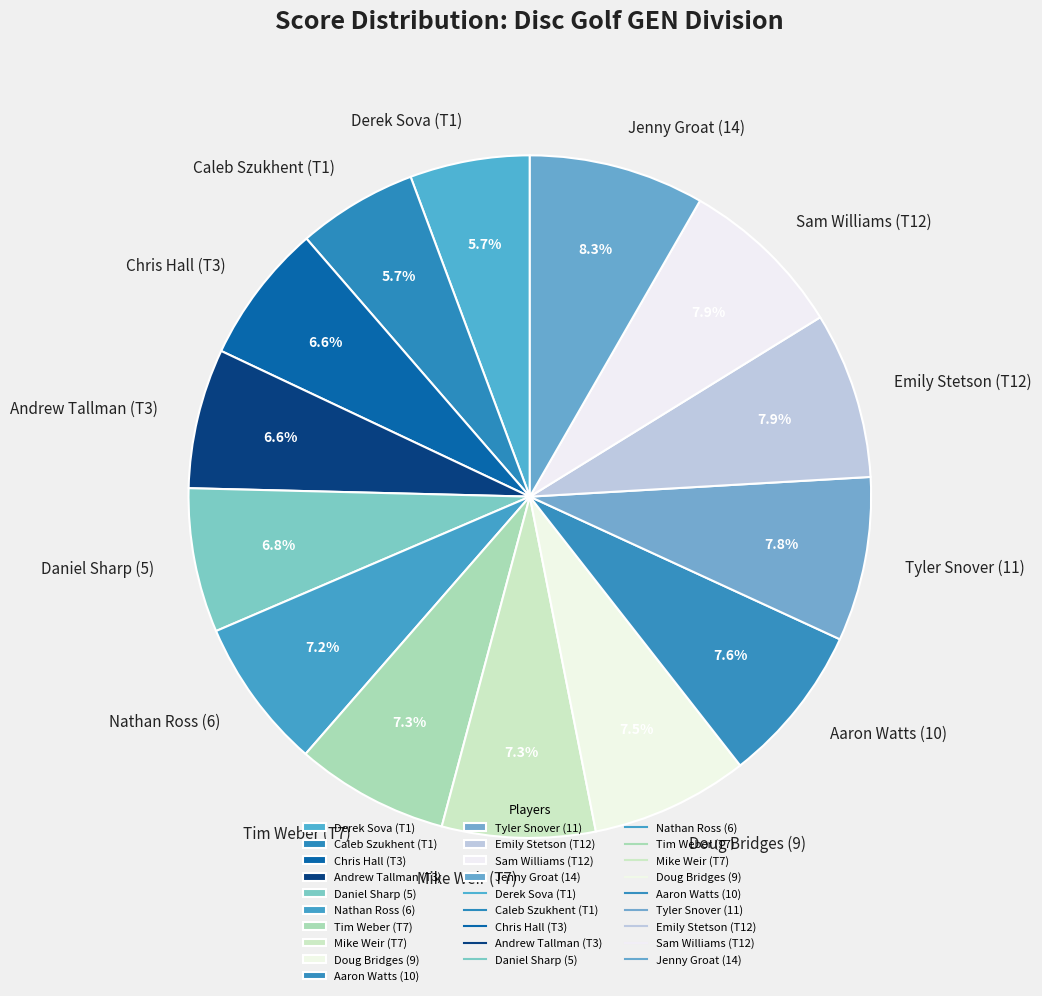

How many segments does this pie chart have?

14